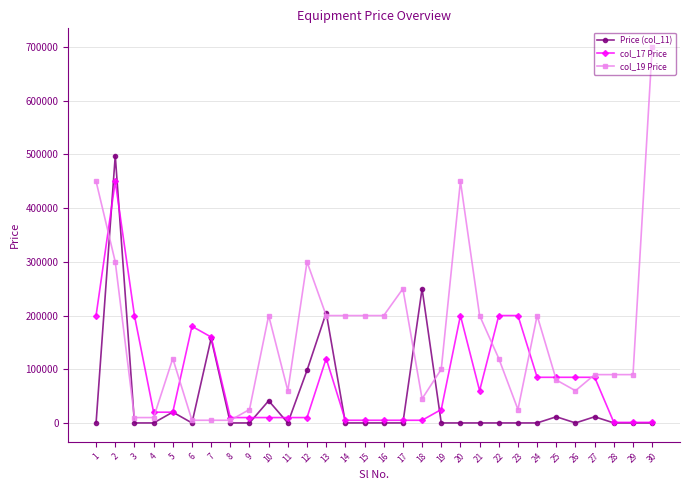

How many lines are shown in the chart?

3